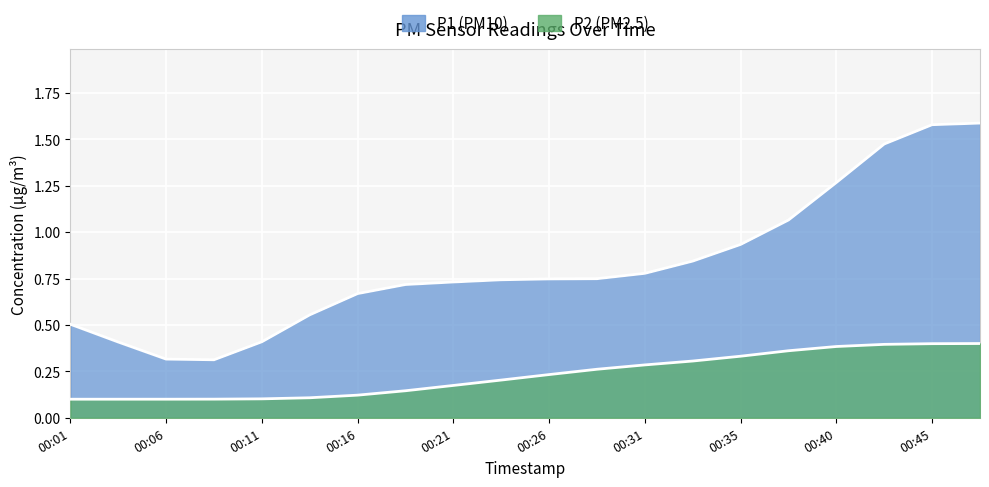

Which category has the lowest value across all series?

00:01